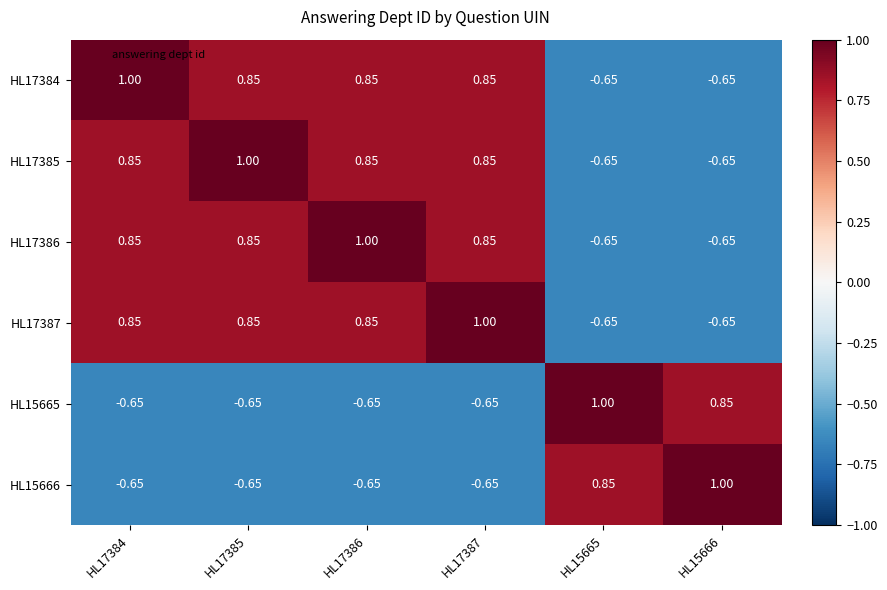

Is the value of HL17387 at HL17385 greater than the value of HL15665 at HL17387?

Yes